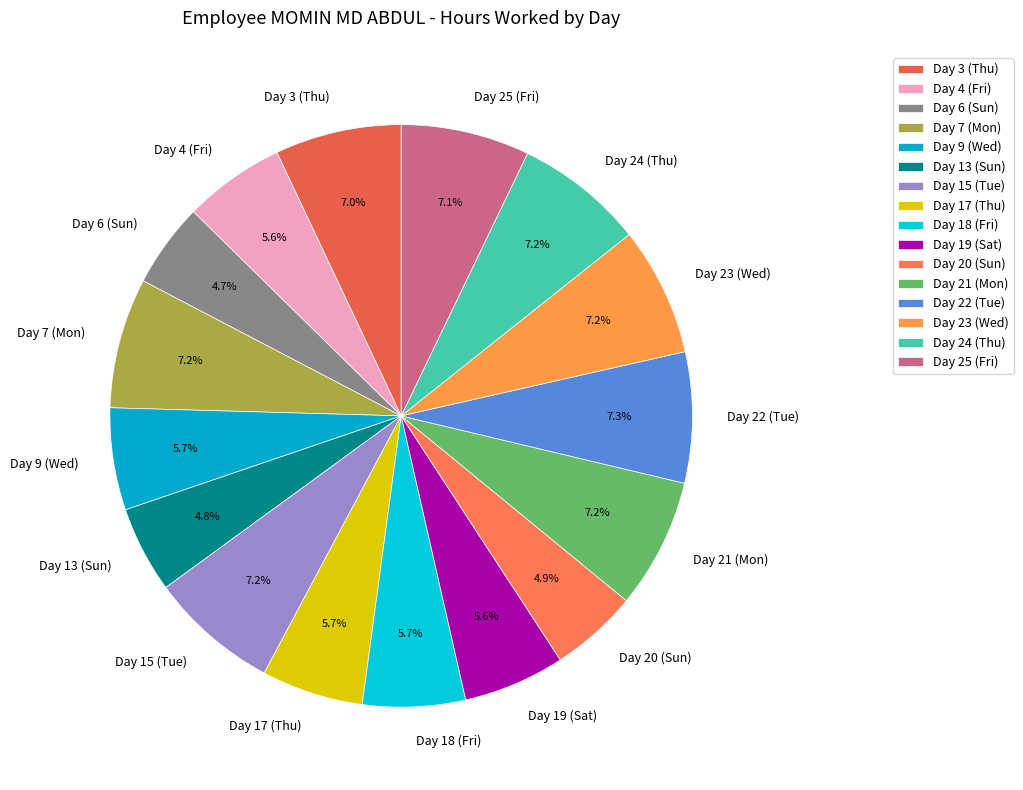

Does any single category account for the majority?

No